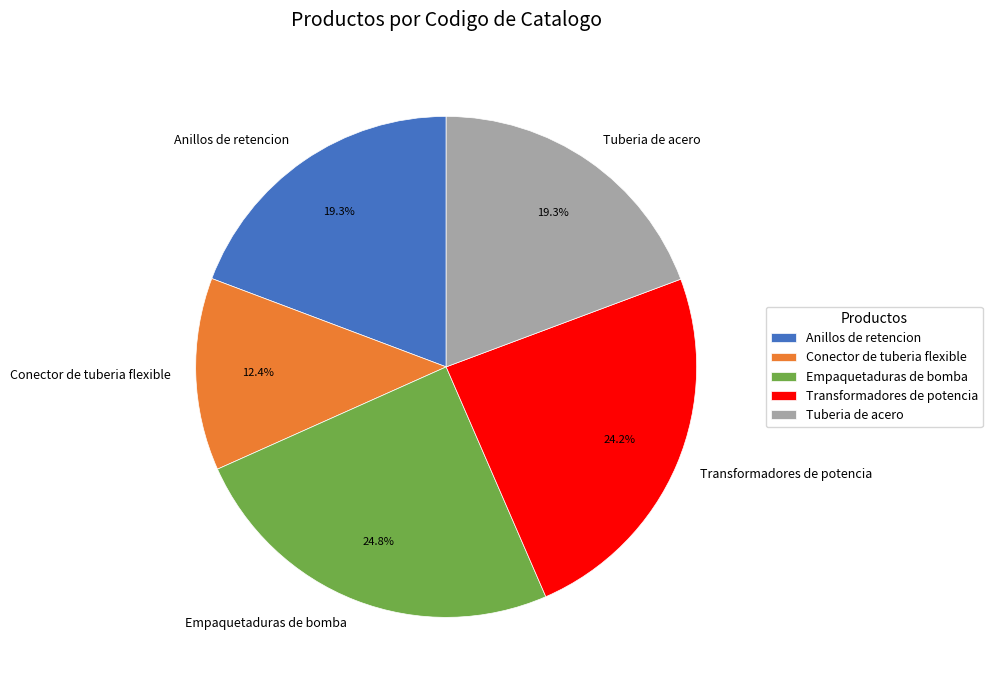

True or false: Transformadores de potencia accounts for 38% of the total.

False